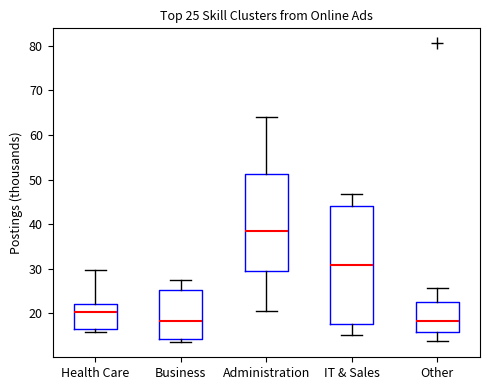

Comparing the boxes themselves (not the whiskers), which one is the tallest?

IT & Sales